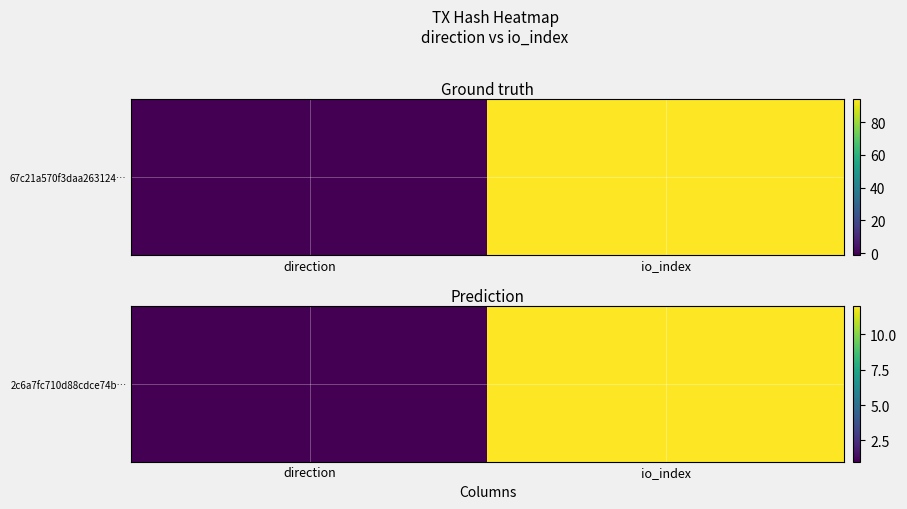

Which has a higher value, direction or io_index?

io_index